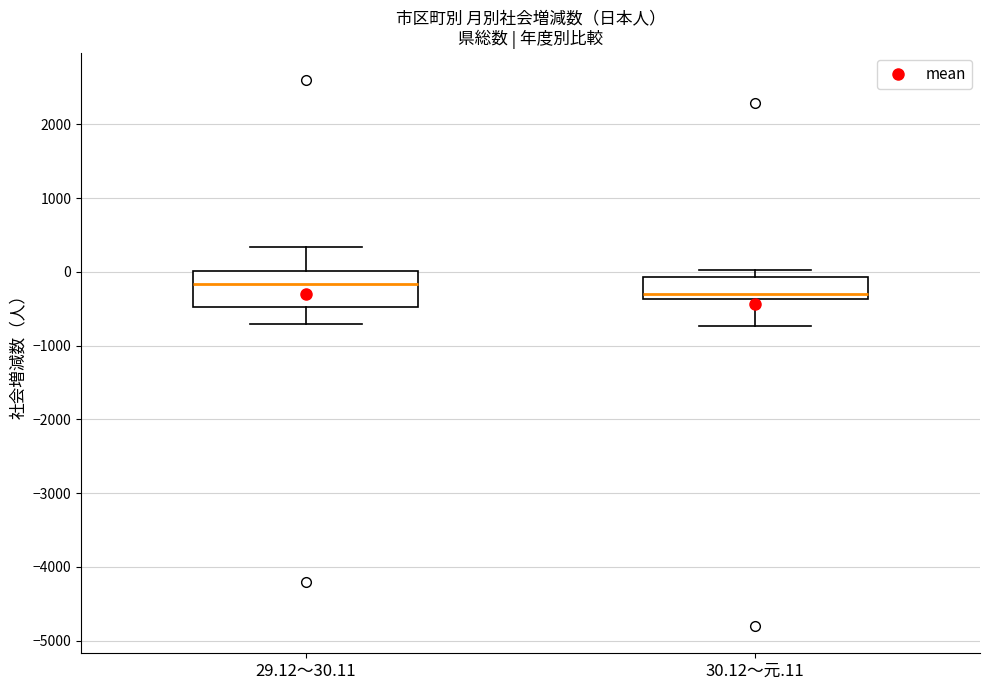

Where does the upper whisker of the box for 29.12～30.11 end on the y-axis? The values are not printed on the chart, so give them approximately, as read against the axis.

300